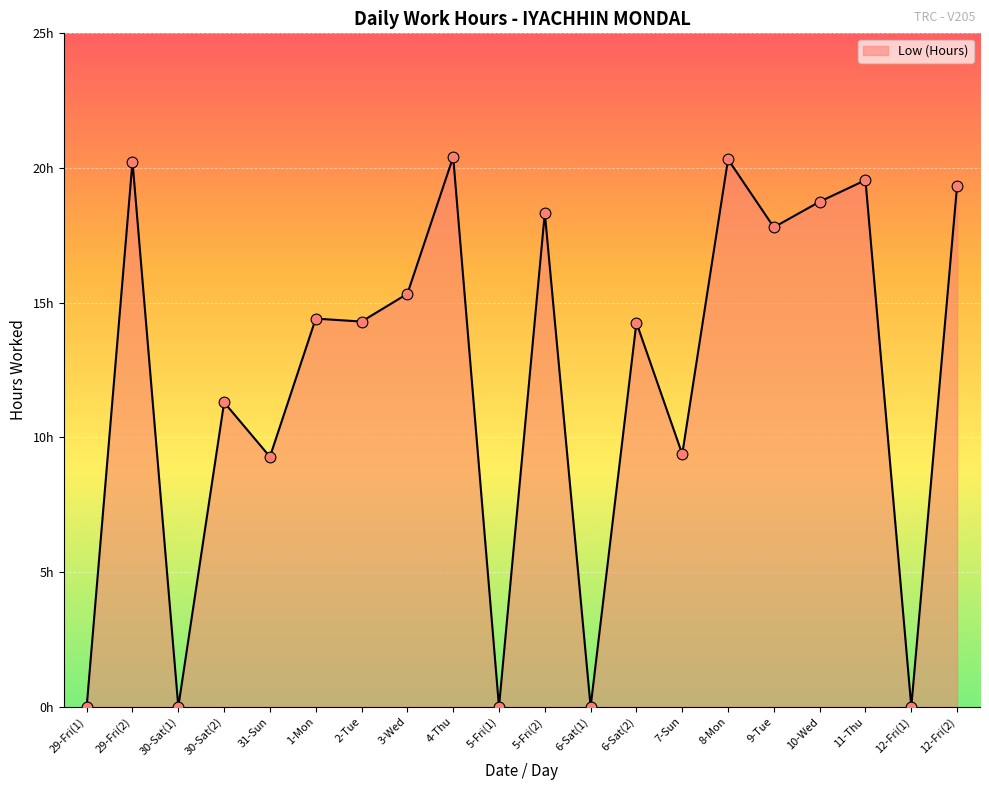

Between 1-Mon and 2-Tue, which is larger?

1-Mon